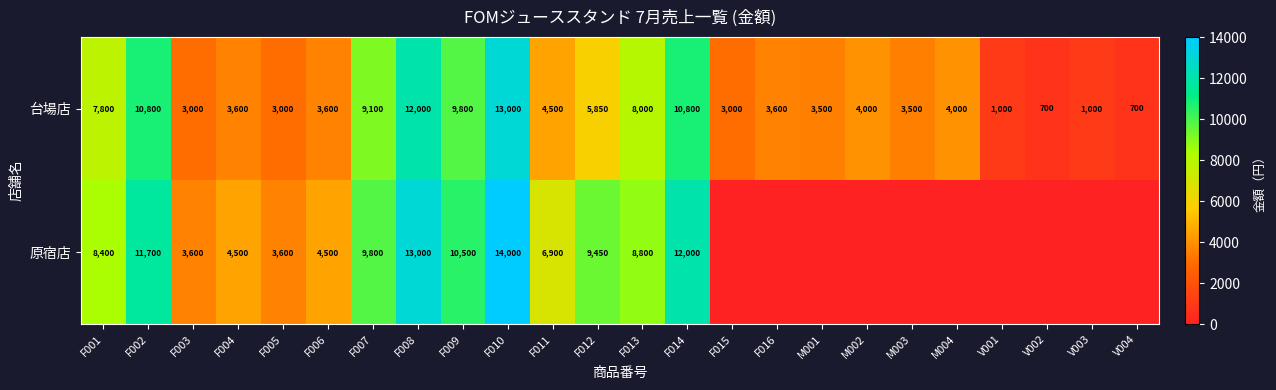

What is the spread (max minus min) of values at F013?

800